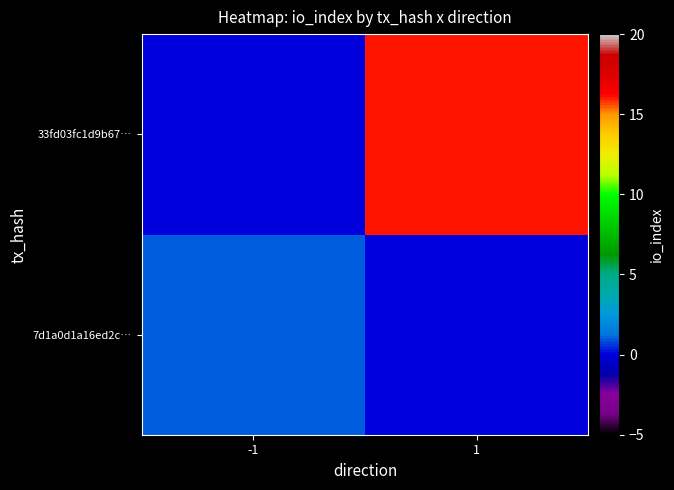

How many distinct data groups are displayed?

2